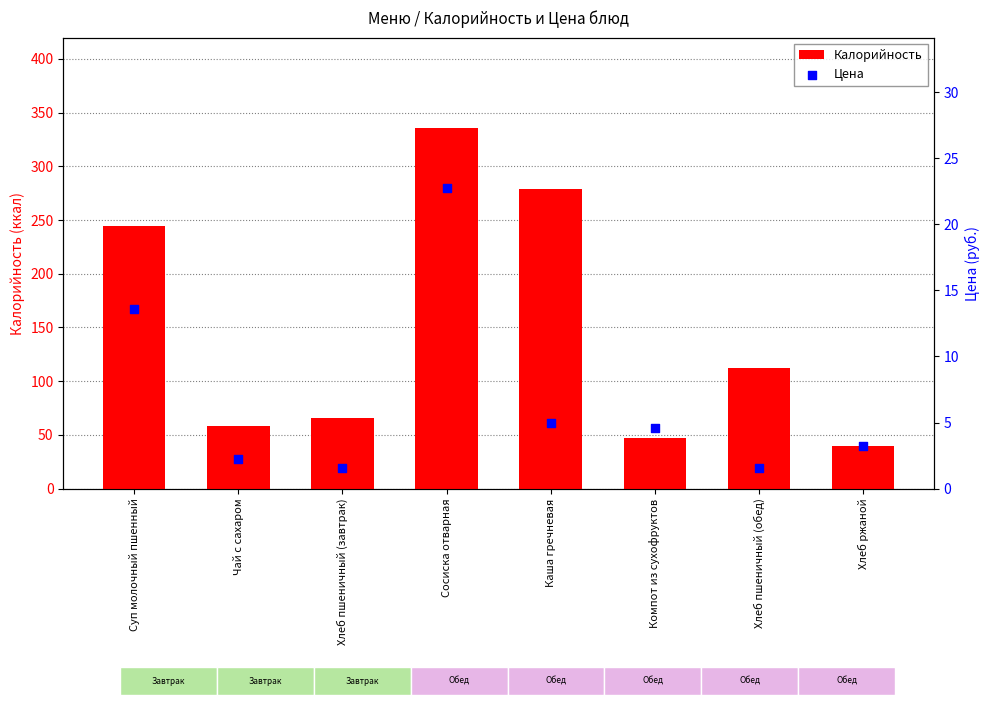

Is the value of Цена at Чай с сахаром greater than the value of Калорийность at Хлеб ржаной?

No